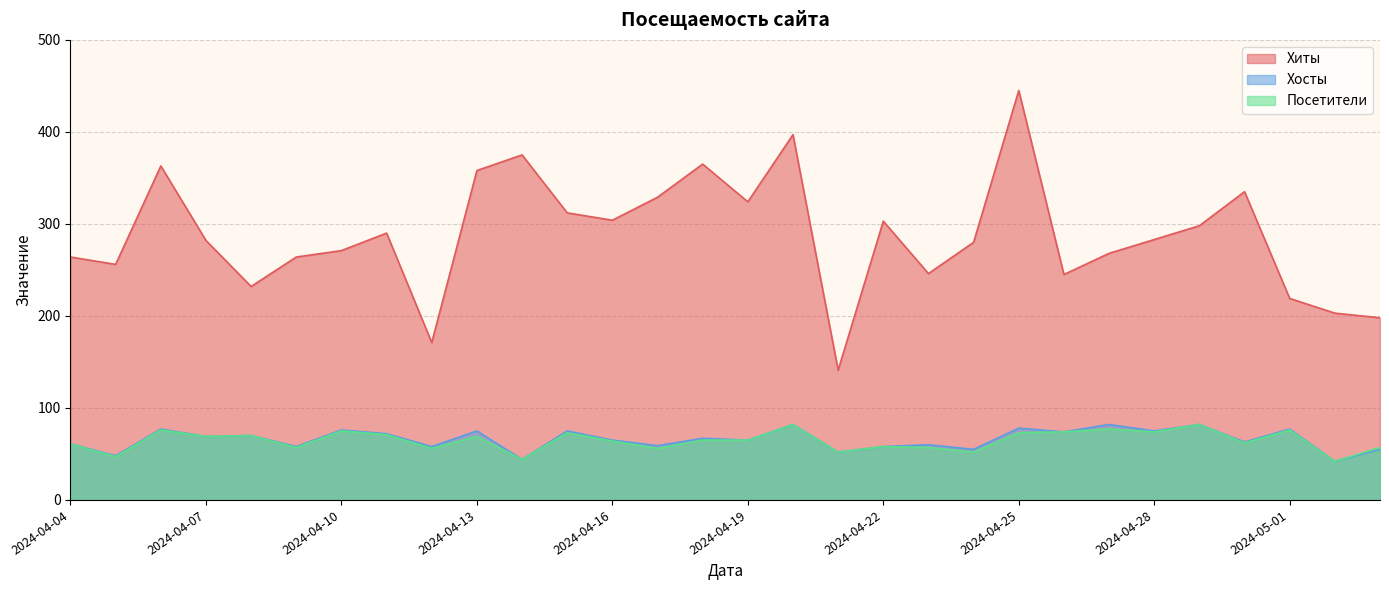

Rank the categories by Посетители value from lowest to highest.

2024-05-02, 2024-04-14, 2024-04-05, 2024-04-21, 2024-04-24, 2024-04-12, 2024-04-17, 2024-04-09, 2024-04-23, 2024-05-03, 2024-04-22, 2024-04-04, 2024-04-30, 2024-04-16, 2024-04-18, 2024-04-19, 2024-04-07, 2024-04-13, 2024-04-08, 2024-04-11, 2024-04-15, 2024-04-25, 2024-04-26, 2024-04-28, 2024-04-10, 2024-04-06, 2024-05-01, 2024-04-27, 2024-04-20, 2024-04-29